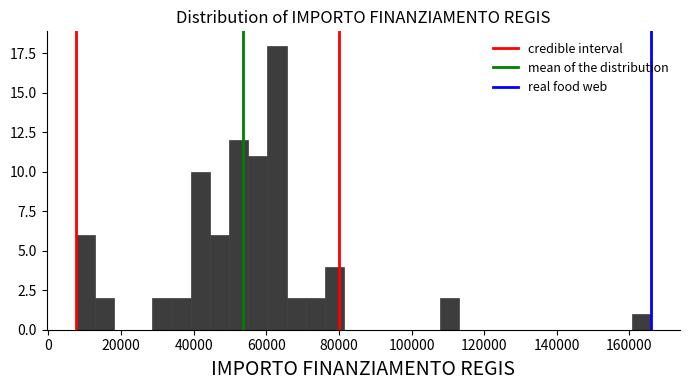

Read against the x-axis, roughly where is the centre of the tallest bar?

62000